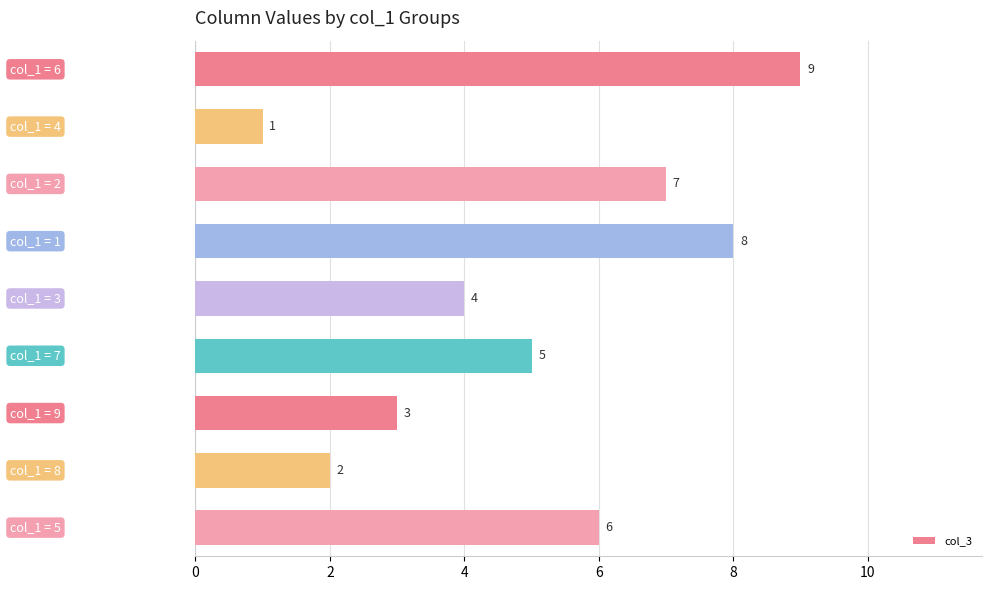

What is the value of the 2nd bar from the top?

1